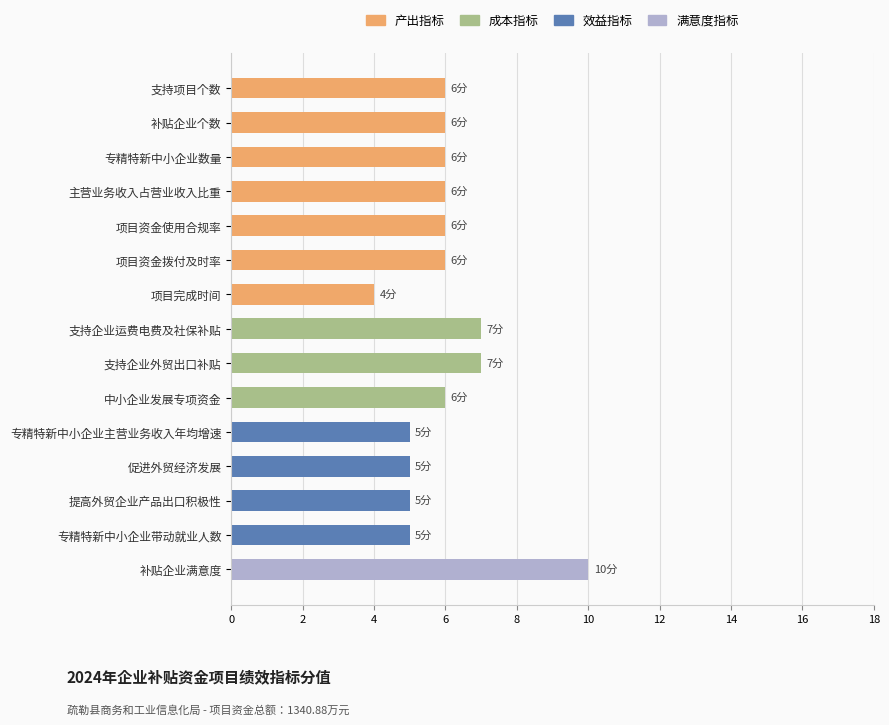

What is the sum of all 产出指标 values?

40